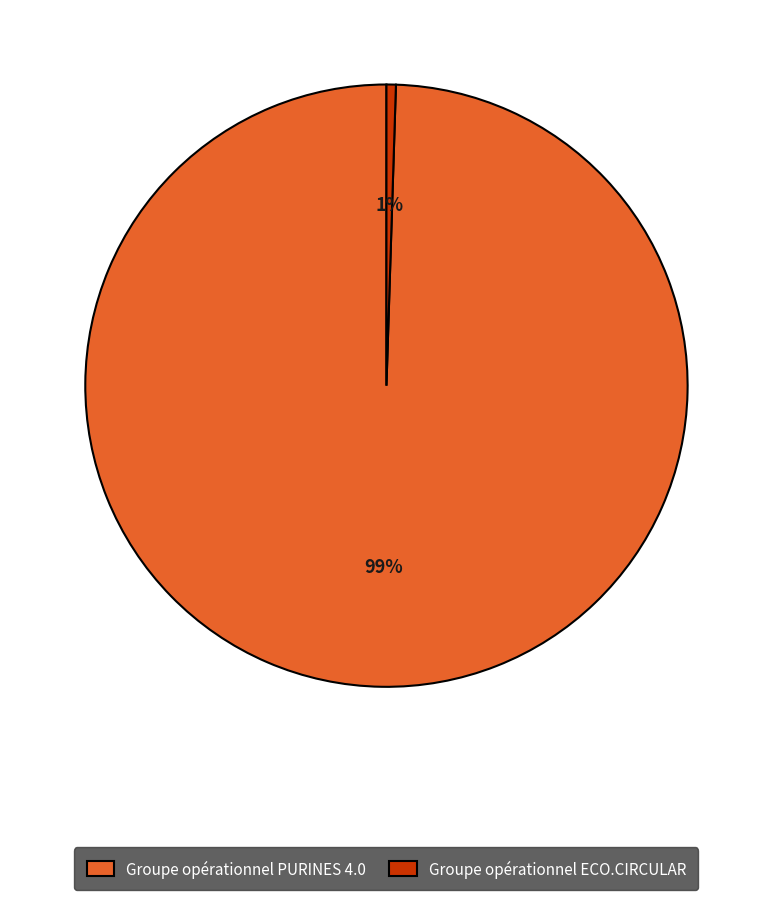

To the nearest percent, what is the combined percentage of Groupe opérationnel PURINES 4.0 and Groupe opérationnel ECO.CIRCULAR?

100%